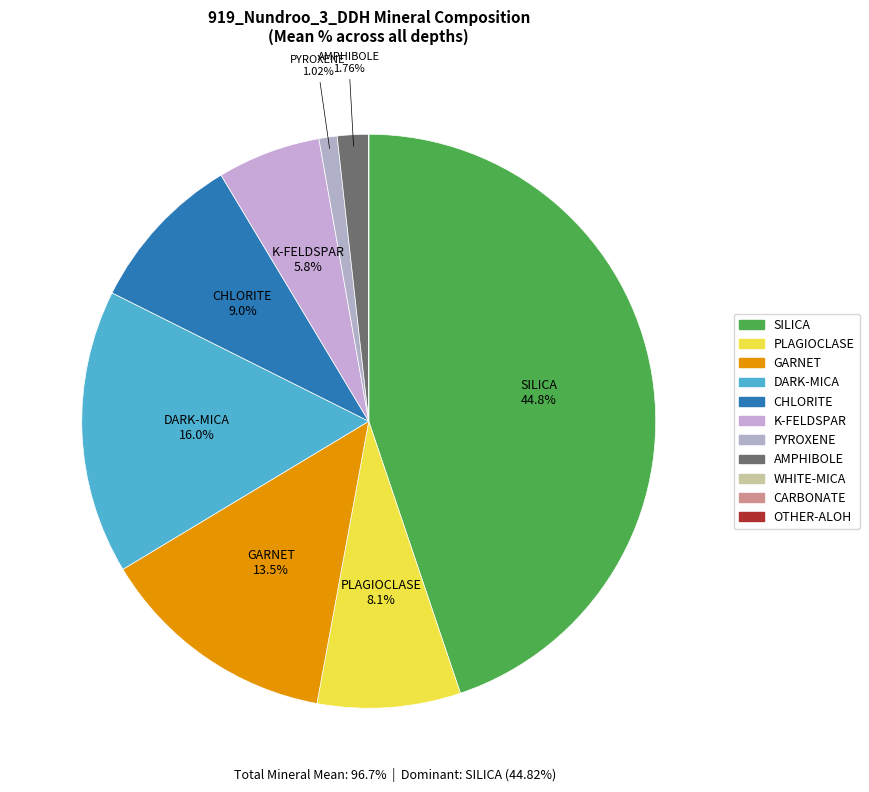

What portion of the pie excludes CHLORITE?

91.0%